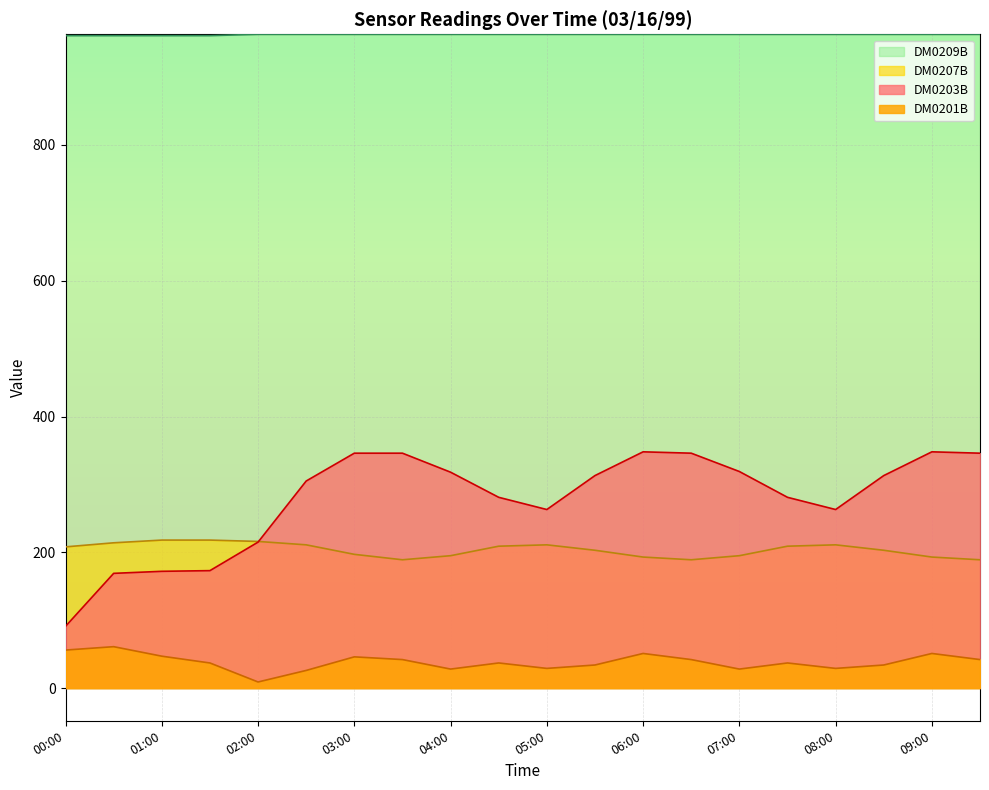

Reading left to right, list all the values displayed in this chart.

DM0203B: 91	169	172	173	215	305	346	346	318	281	263	313	348	346	319	281	263	313	348	346
DM0201B: 56	61	47	37	9	26	46	42	28	37	29	34	51	42	28	37	29	34	51	42
DM0207B: 208	214	218	218	216	211	197	189	195	209	211	203	193	189	195	209	211	203	193	189
DM0209B: 961	961	961	961	963	963	963	963	963	963	963	963	963	963	963	963	963	963	963	963